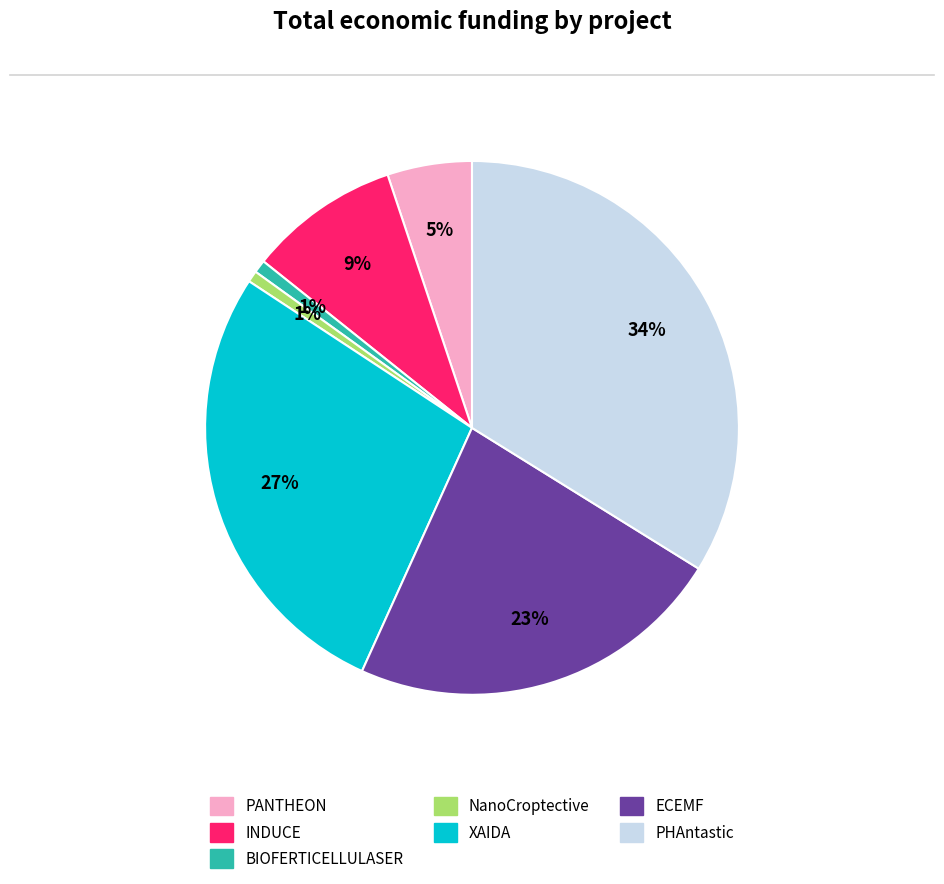

Does INDUCE represent more than half of the total?

No